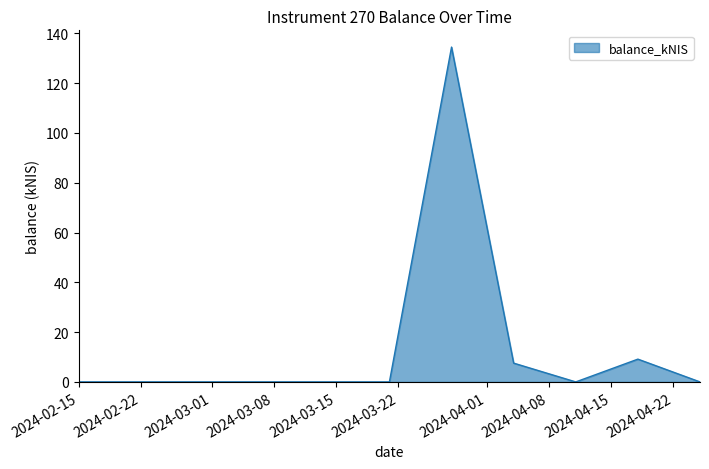

What is the greatest value displayed?

134.5